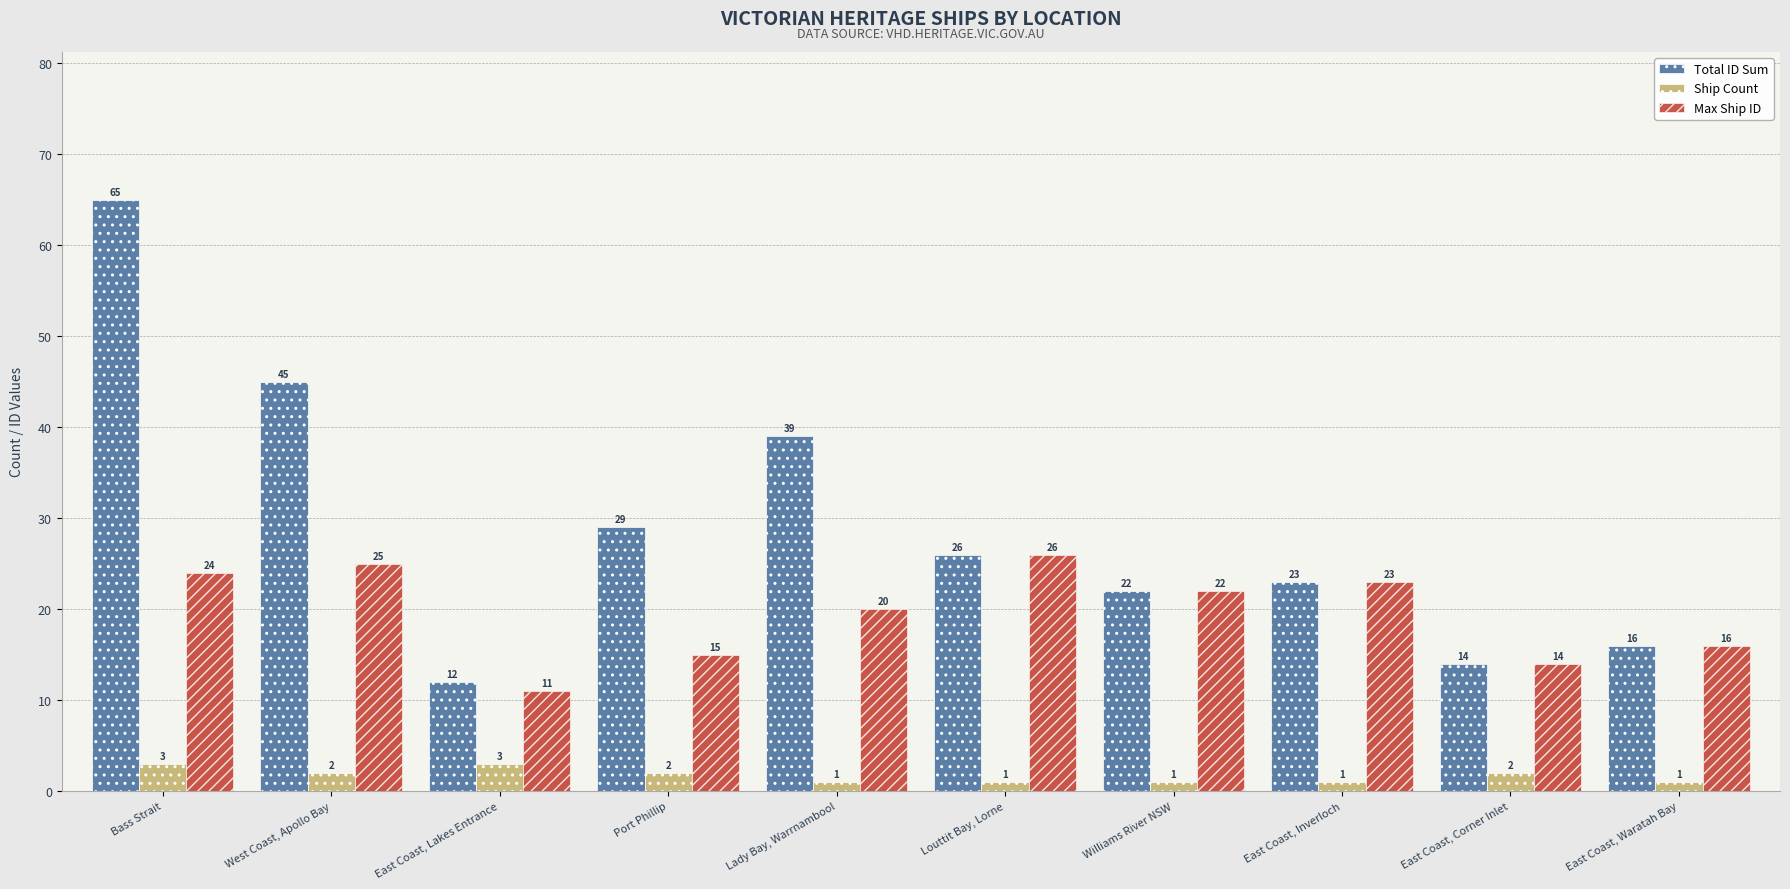

Is the value of Total ID Sum at Port Phillip greater than the value of Ship Count at Port Phillip?

Yes